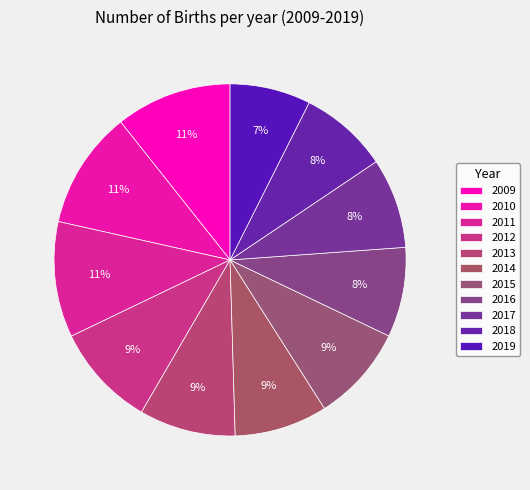

Combined, do 2018 and 2016 account for over 50%?

No